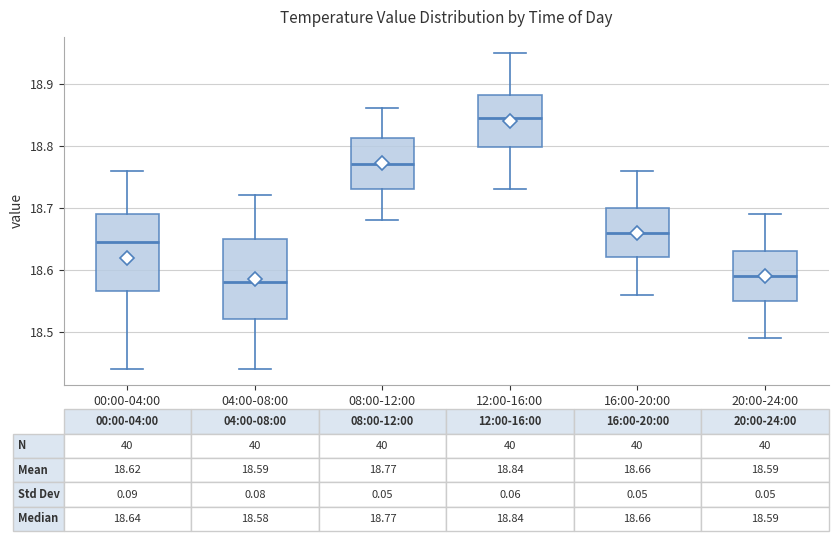

Which box's median line is the highest?

12:00-16:00